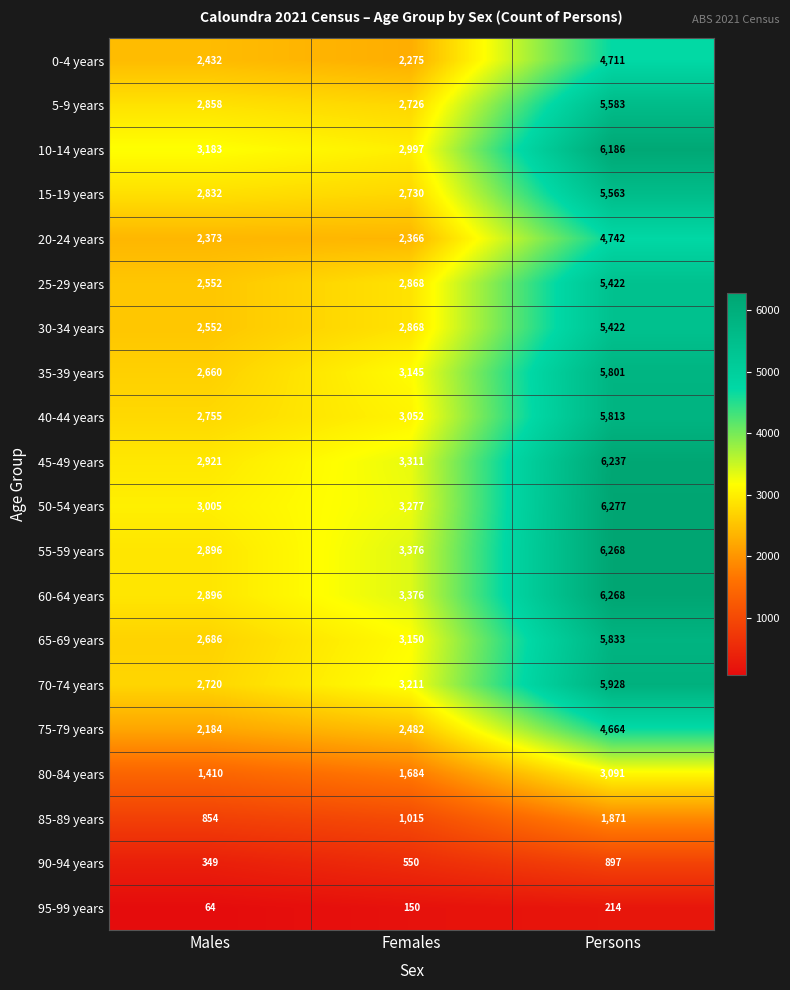

At how many categories does at least one series exceed 1761?

3